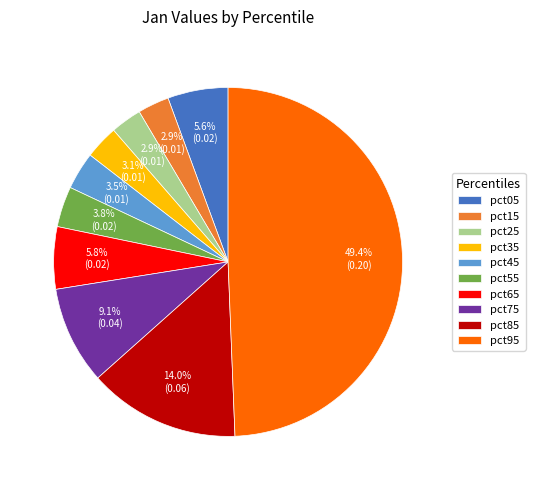

Is pct35 the majority of the pie?

No